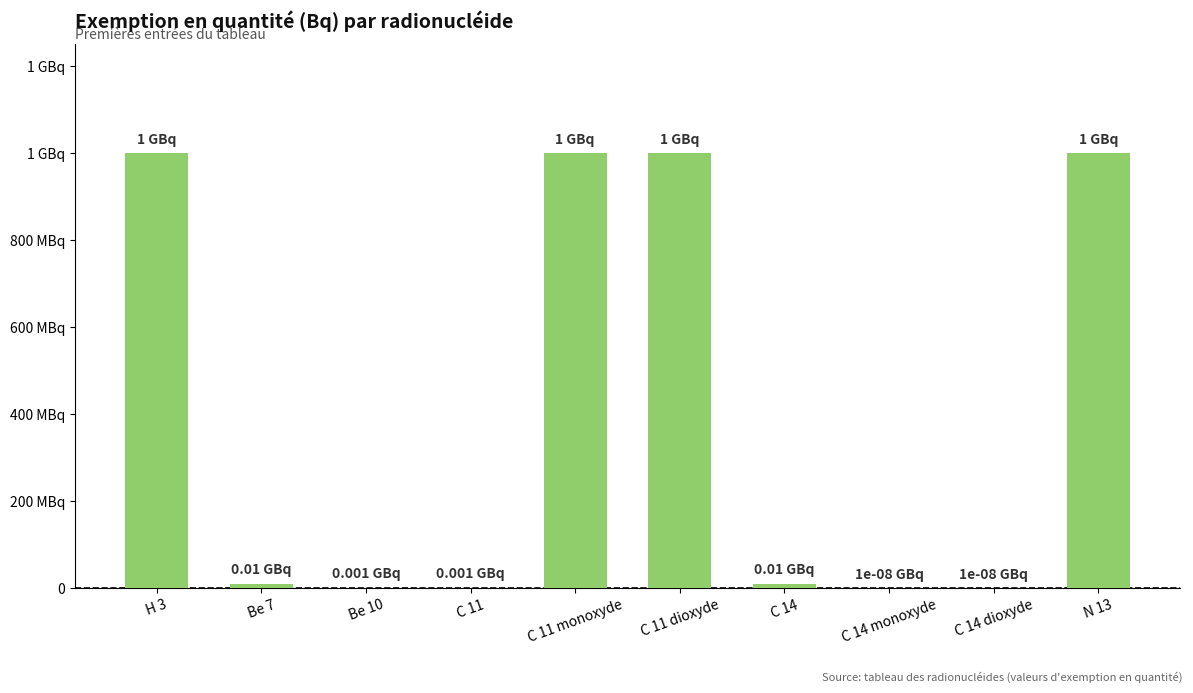

What is the label of the 2nd bar from the left?

Be 7